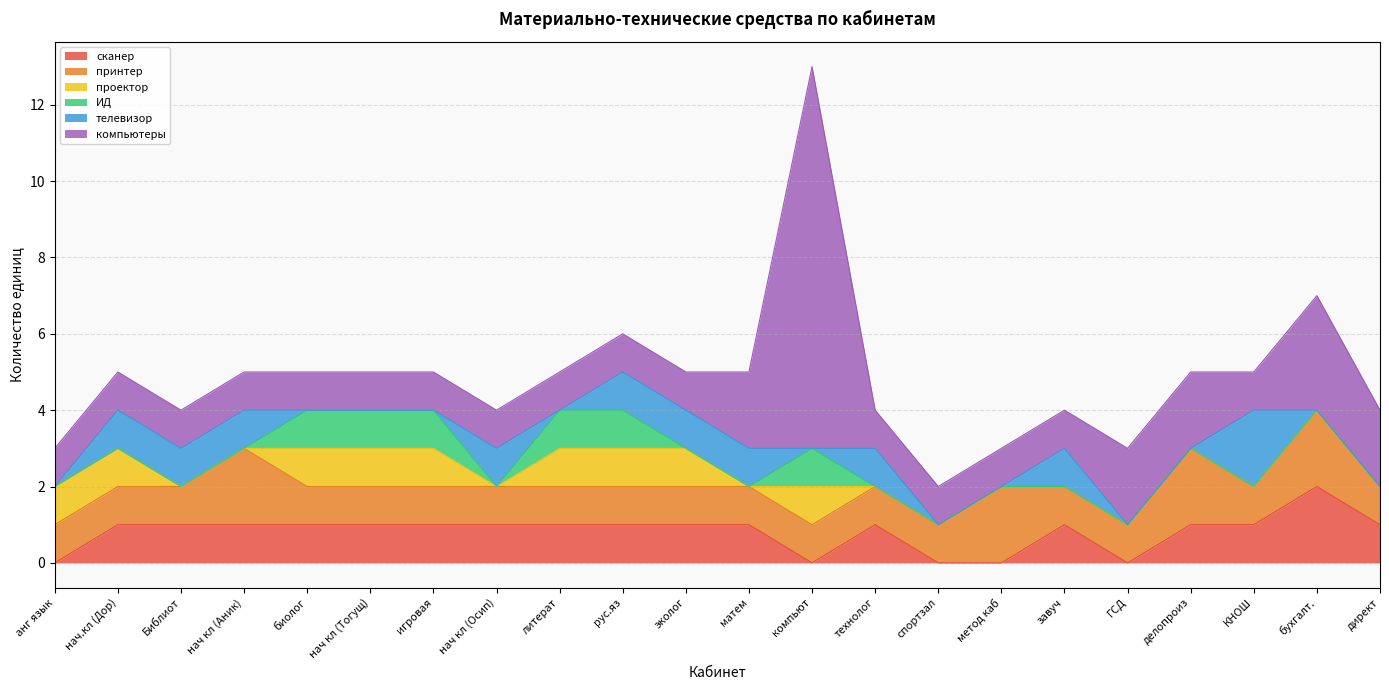

Which series has the largest range (max minus min)?

компьютеры